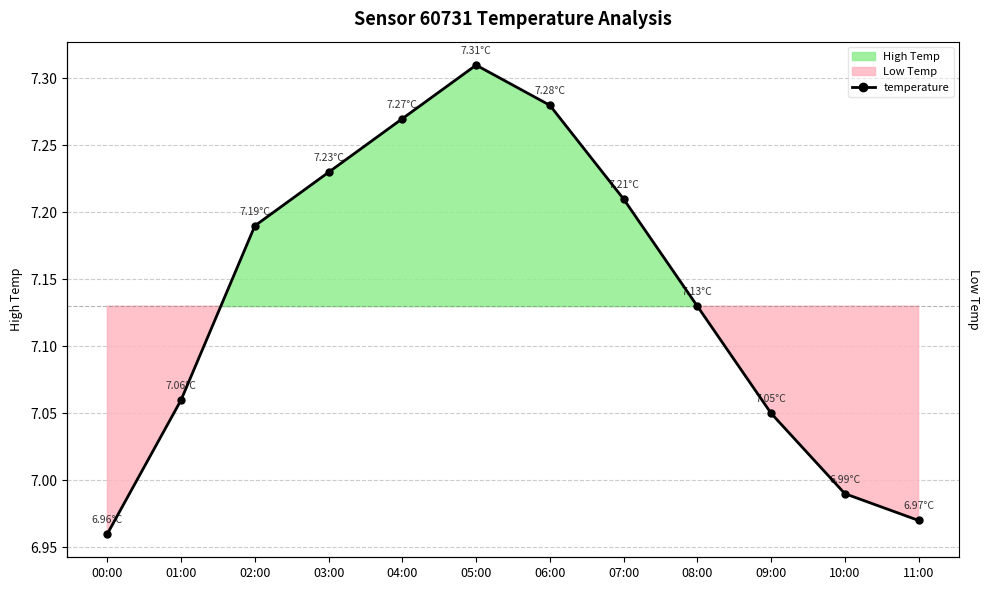

What is the greatest value displayed?

7.3